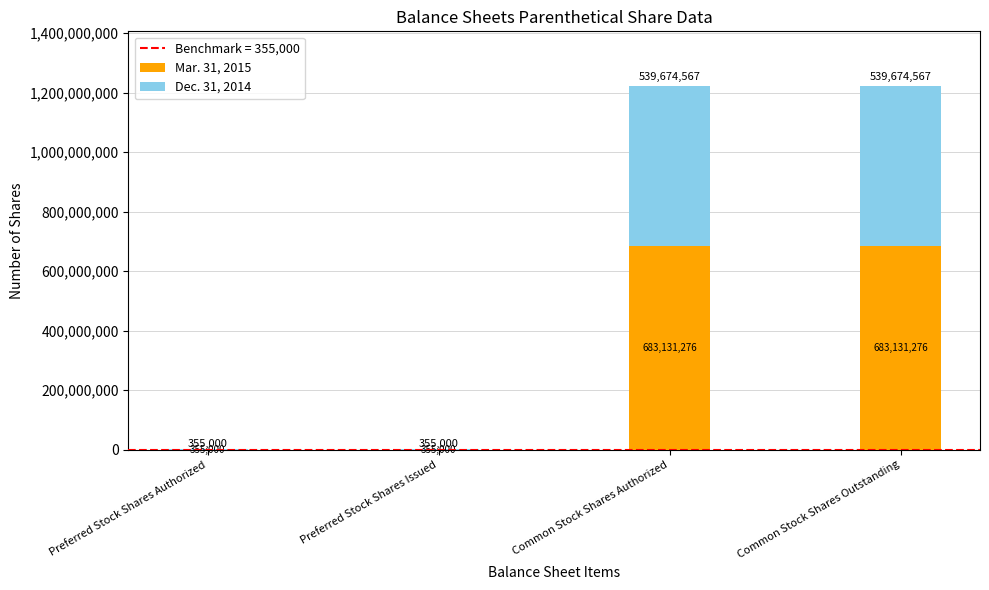

What value does the Mar. 31, 2015 series have at Common Stock Shares Authorized, to the nearest 10?

683131280